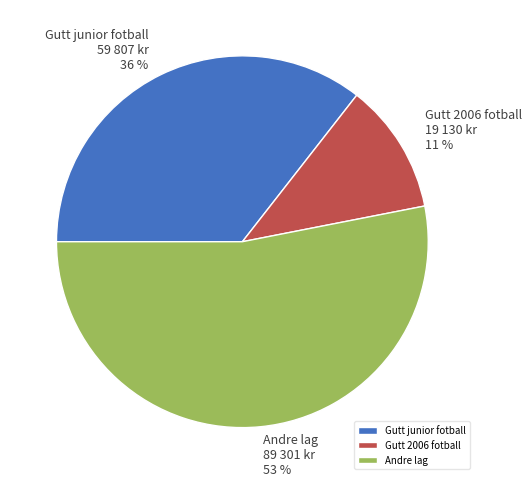

Do Gutt 2006 fotball and Andre lag together represent more than half of the pie?

Yes